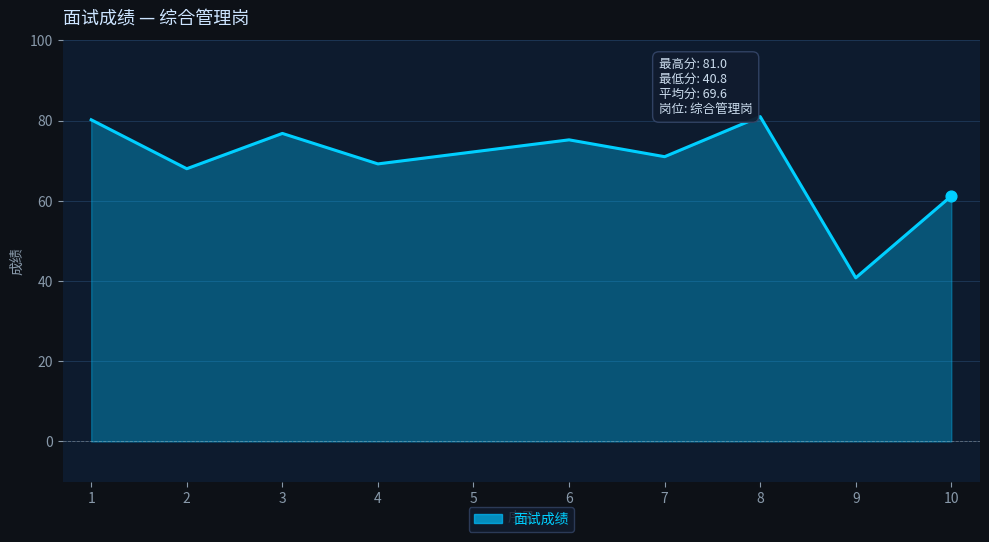

Approximately how many times larger is the value at 8 compared to 5?

1.1